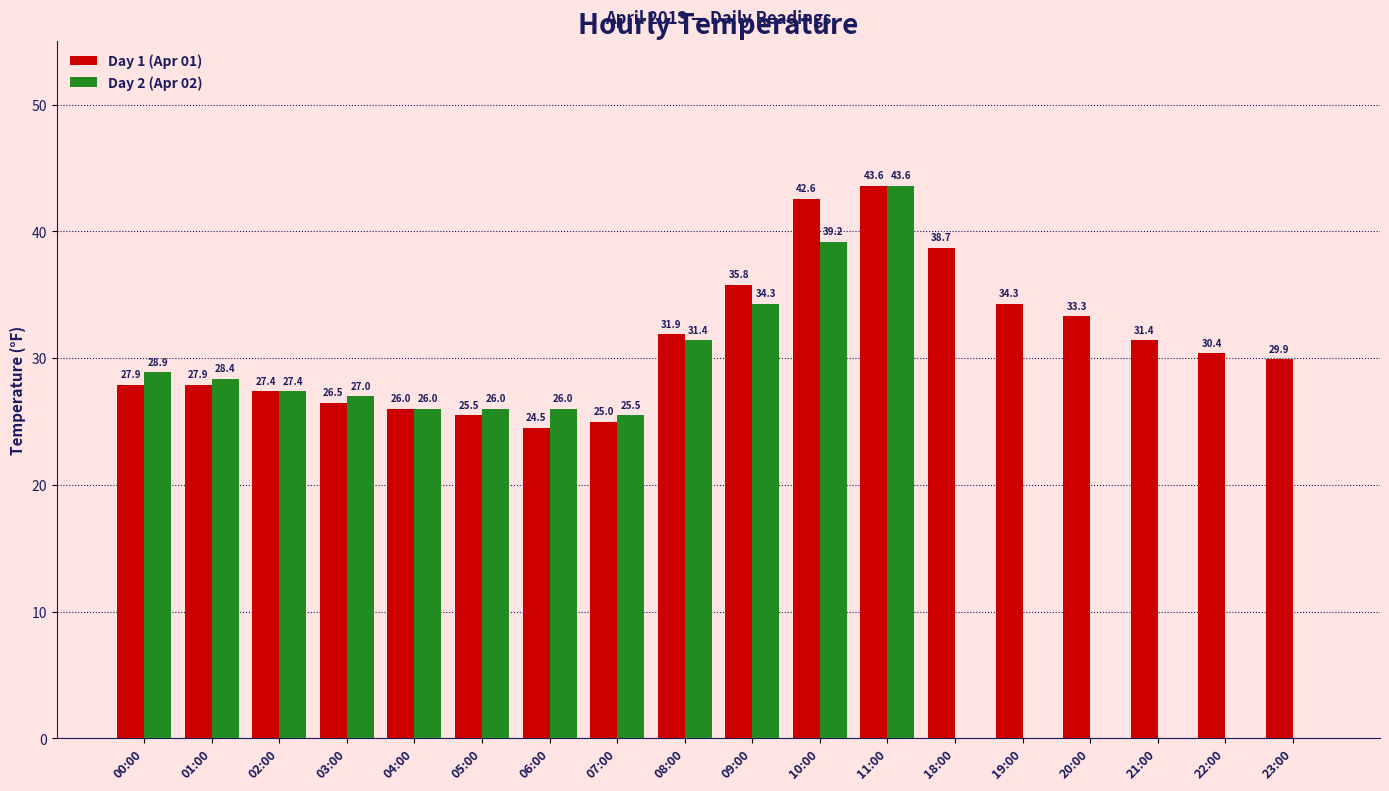

What is the average value of the Day 2 (Apr 02) series?

20.2